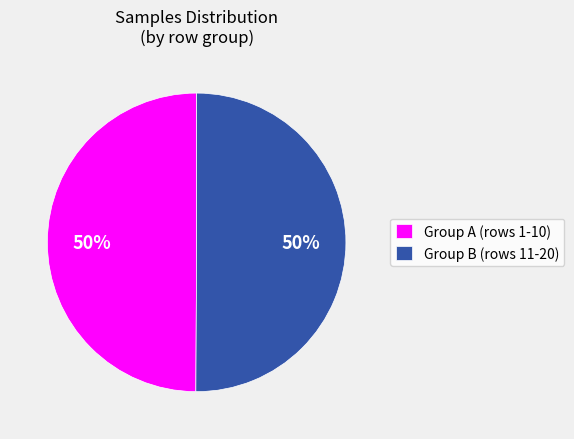

To the nearest percent, what is the average slice percentage?

50%